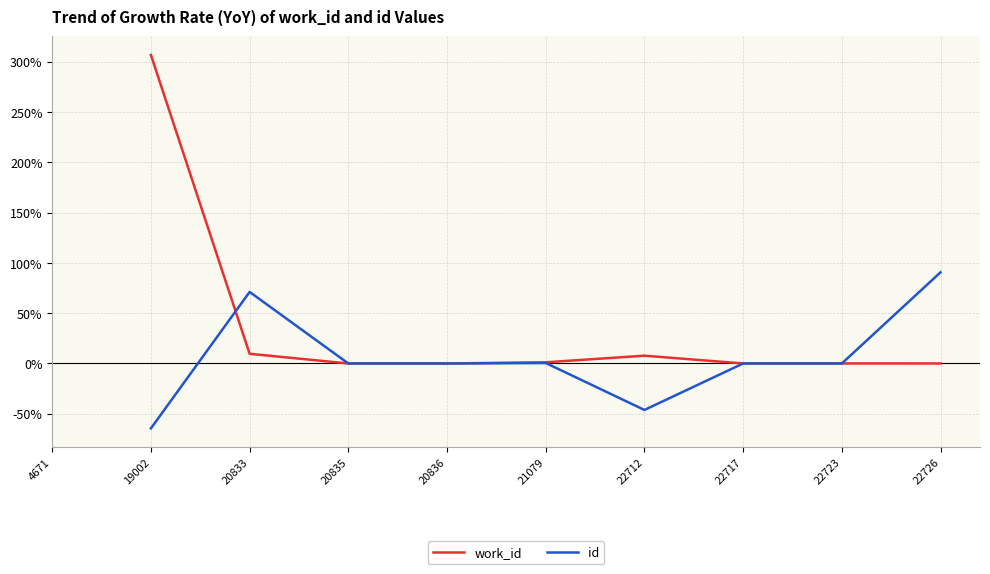

List the labels in order of work_id value, smallest first.

20836, 20835, 22726, 22717, 22723, 21079, 22712, 20833, 4671, 19002